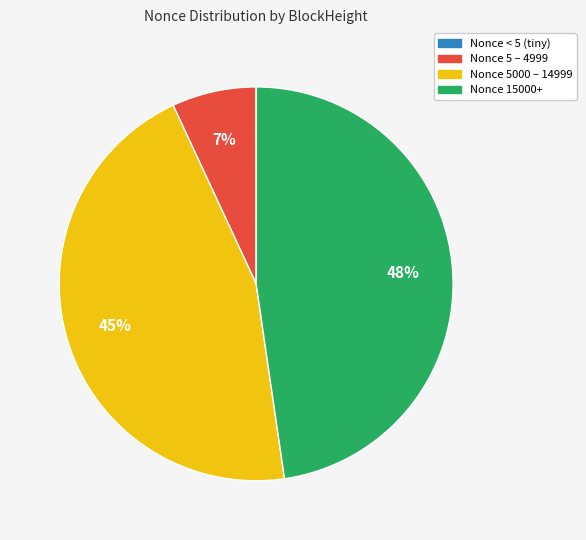

To the nearest percent, what is the average slice percentage?

25%